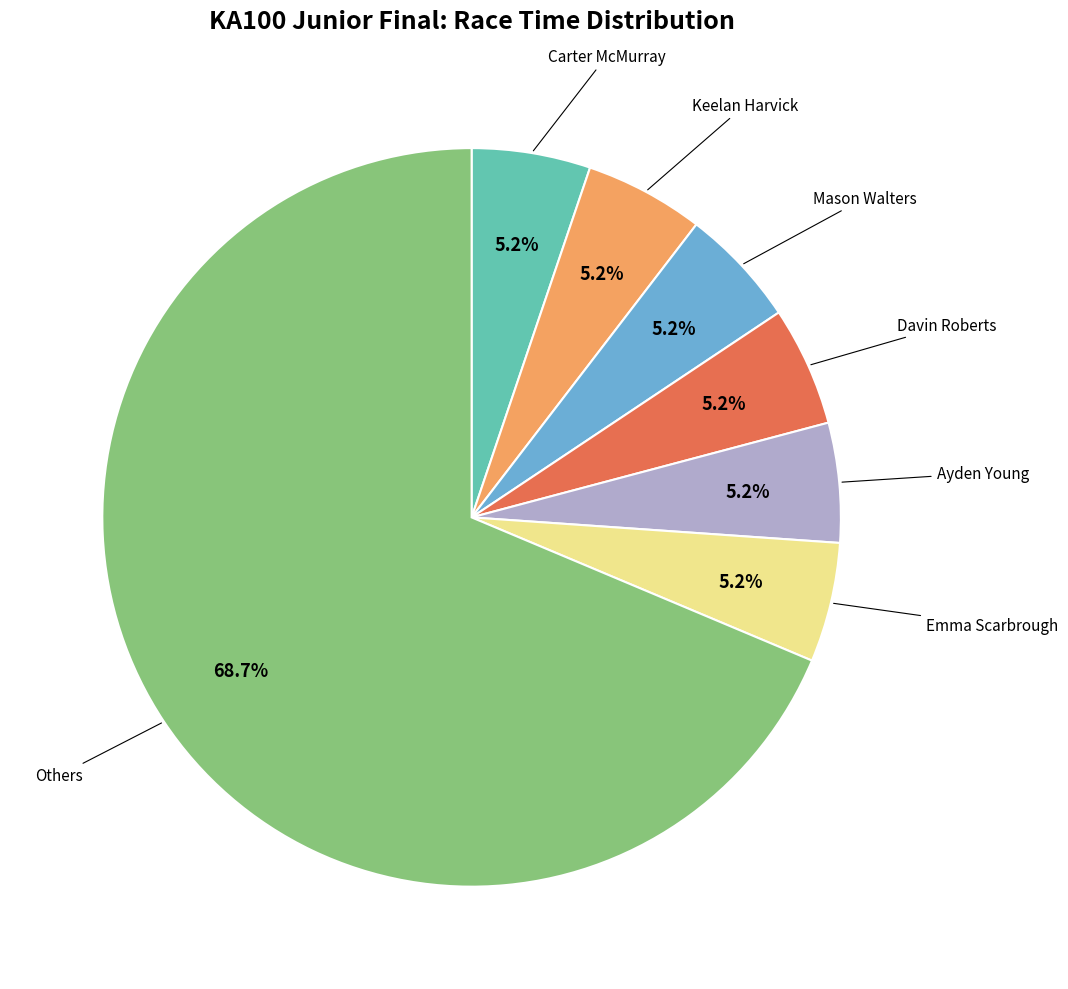

Is there any slice that represents more than half of the pie?

Yes